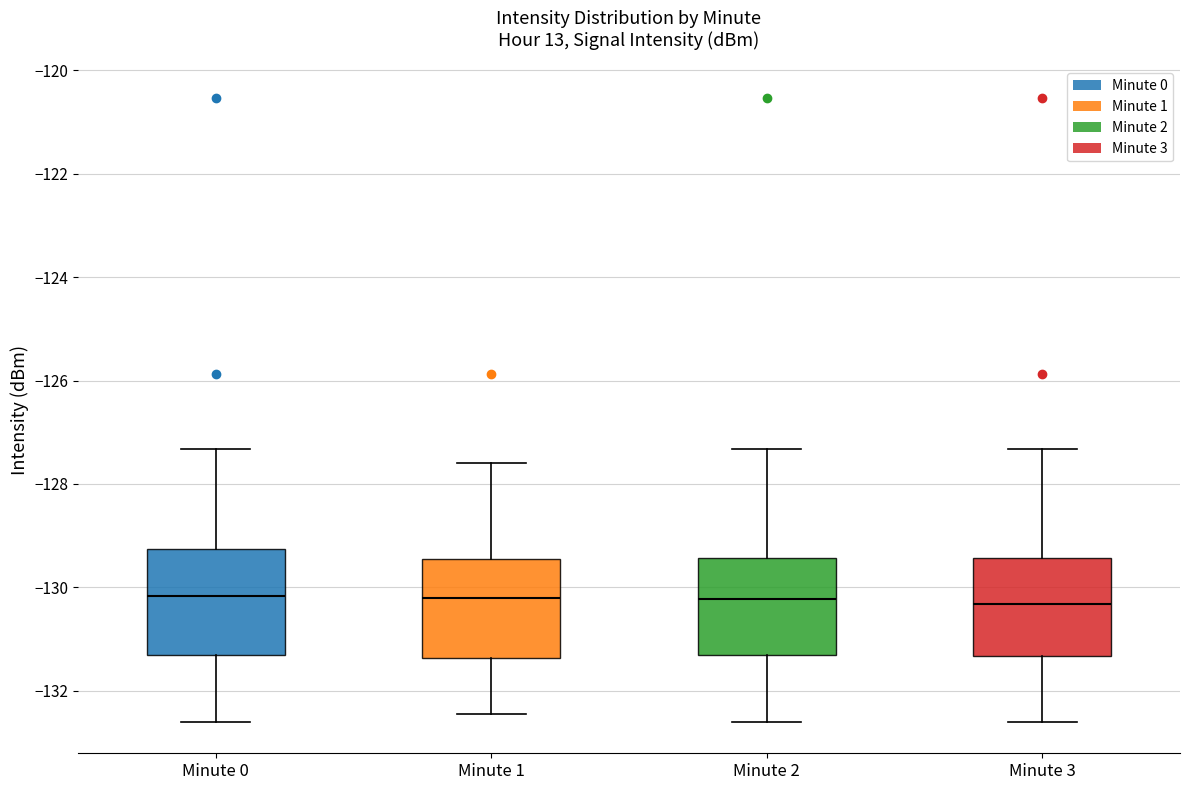

Reading left to right, read every box against the y-axis: the position of its median line, the range the box covers, and the ends of its whiskers. The values are not printed on the chart, so give them approximately, as read against the axis.

Minute 0: median -130.2, box -131.4 to -129.2, whiskers -132.6 to -127.4
Minute 1: median -130.2, box -131.4 to -129.4, whiskers -132.4 to -127.6
Minute 2: median -130.2, box -131.4 to -129.4, whiskers -132.6 to -127.4
Minute 3: median -130.4, box -131.4 to -129.4, whiskers -132.6 to -127.4